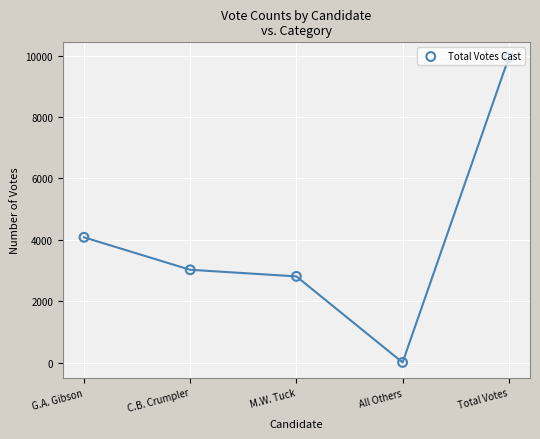

Between M.W. Tuck and C.B. Crumpler, which is larger?

C.B. Crumpler